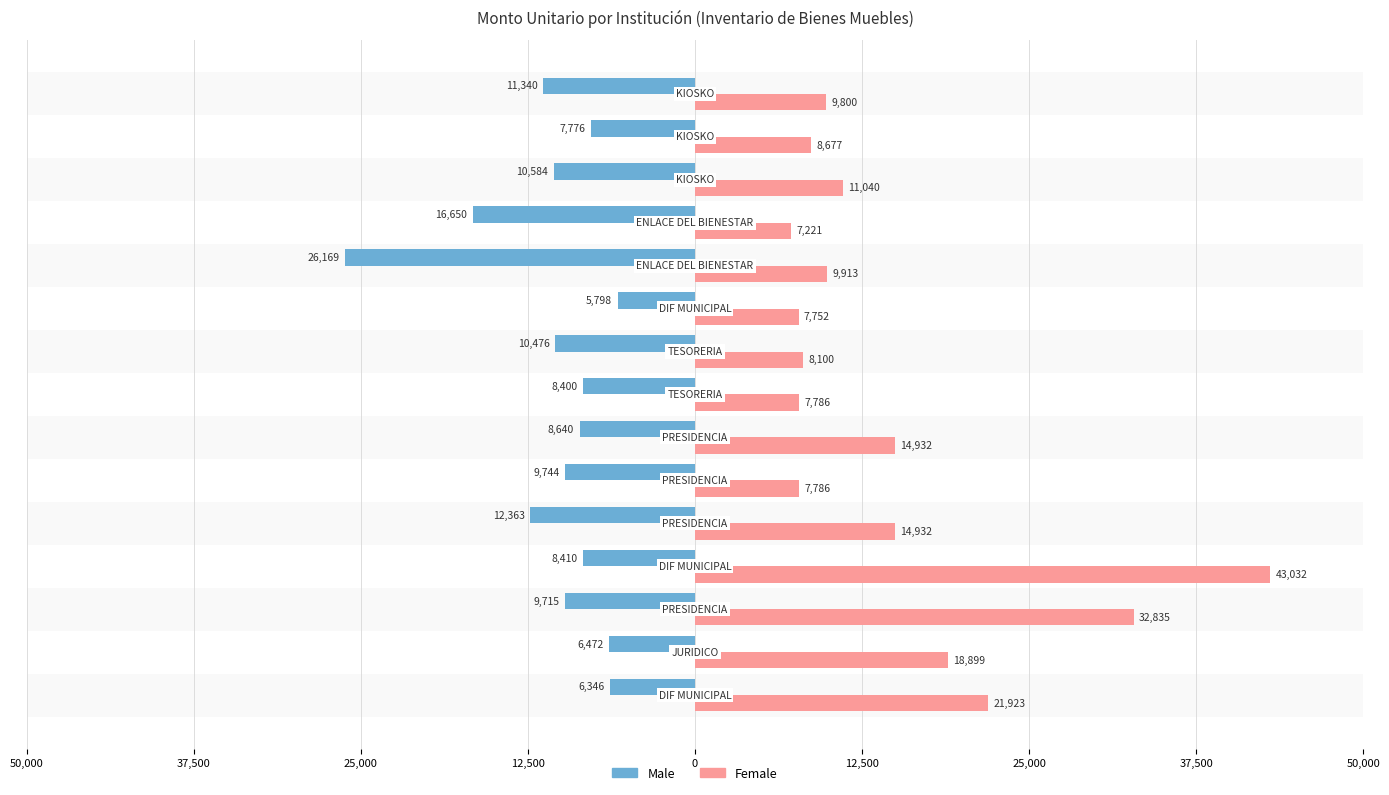

What is the smallest value displayed?

-26168.9